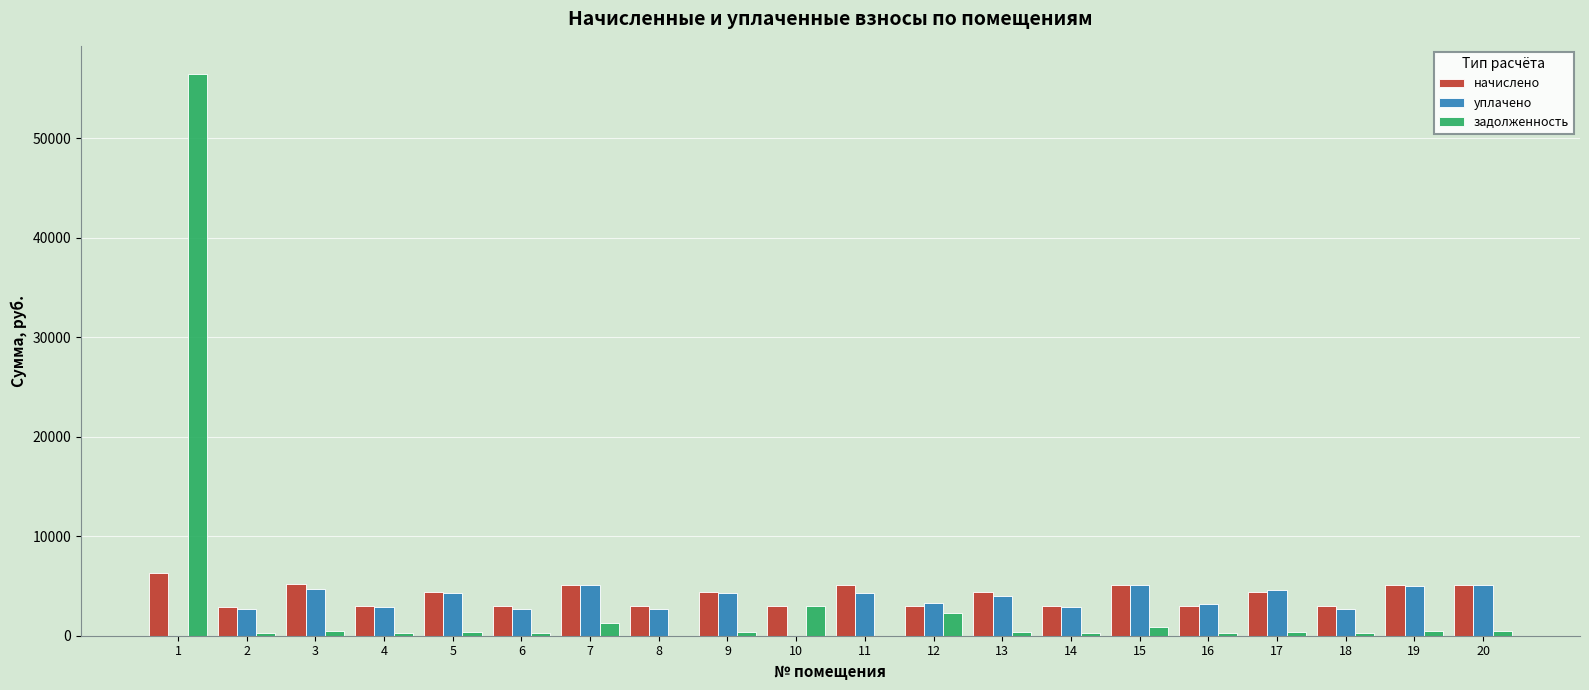

How many data points does each series have?

20